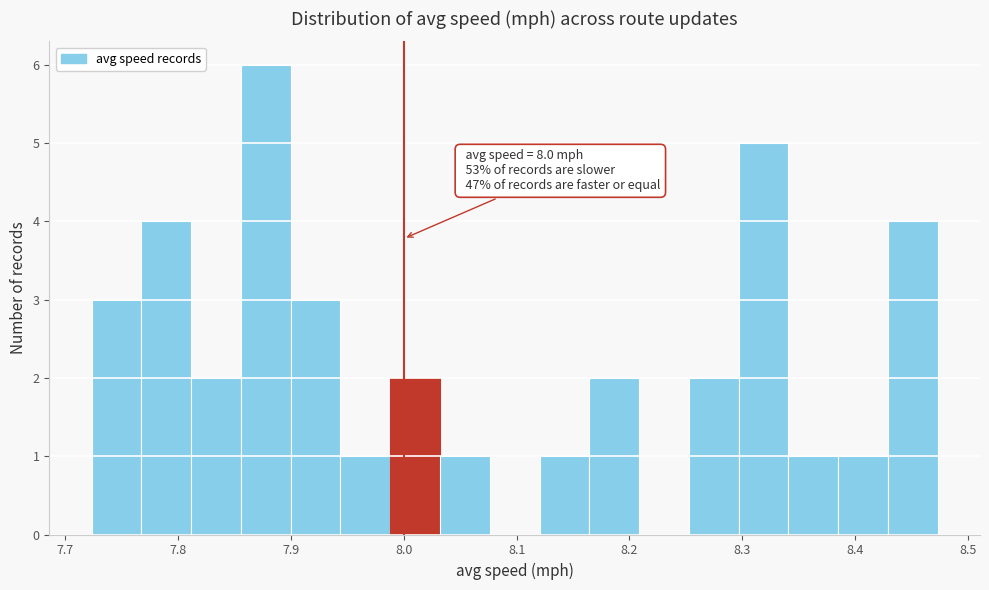

Which range on the x-axis has the tallest bar?

7.86 to 7.90